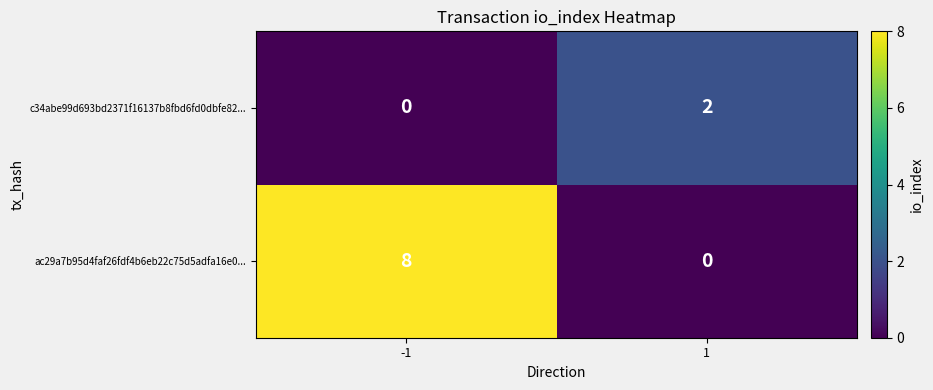

What is the spread (max minus min) of values at 1?

2